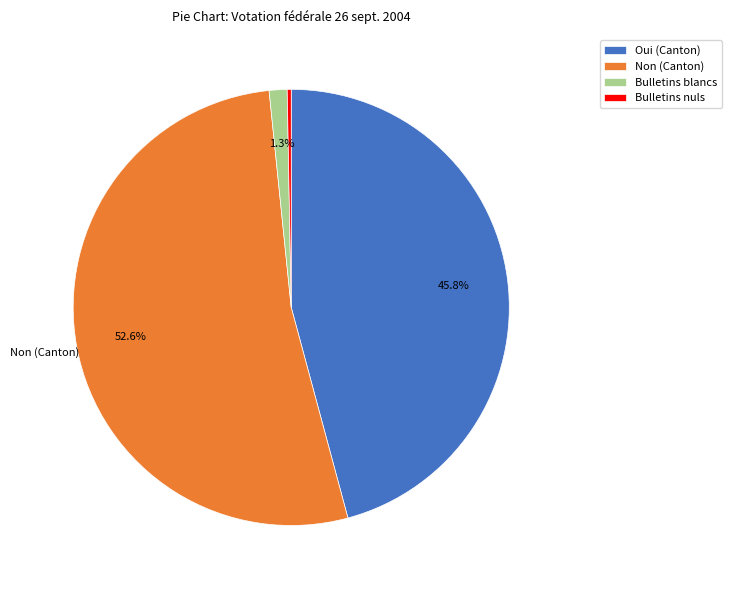

Does any single category account for the majority?

Yes